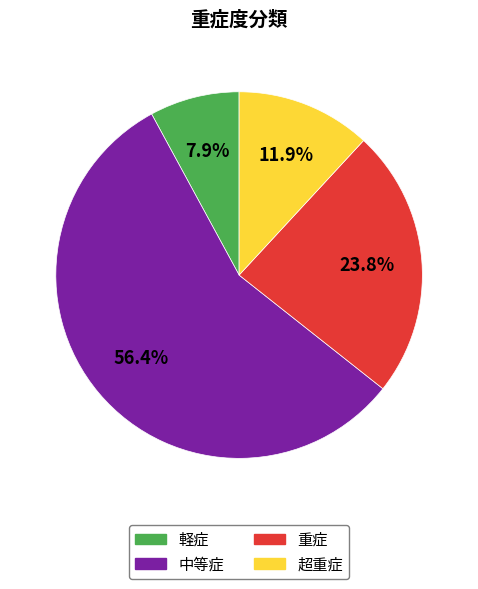

To the nearest percent, what portion does 重症 represent?

24%